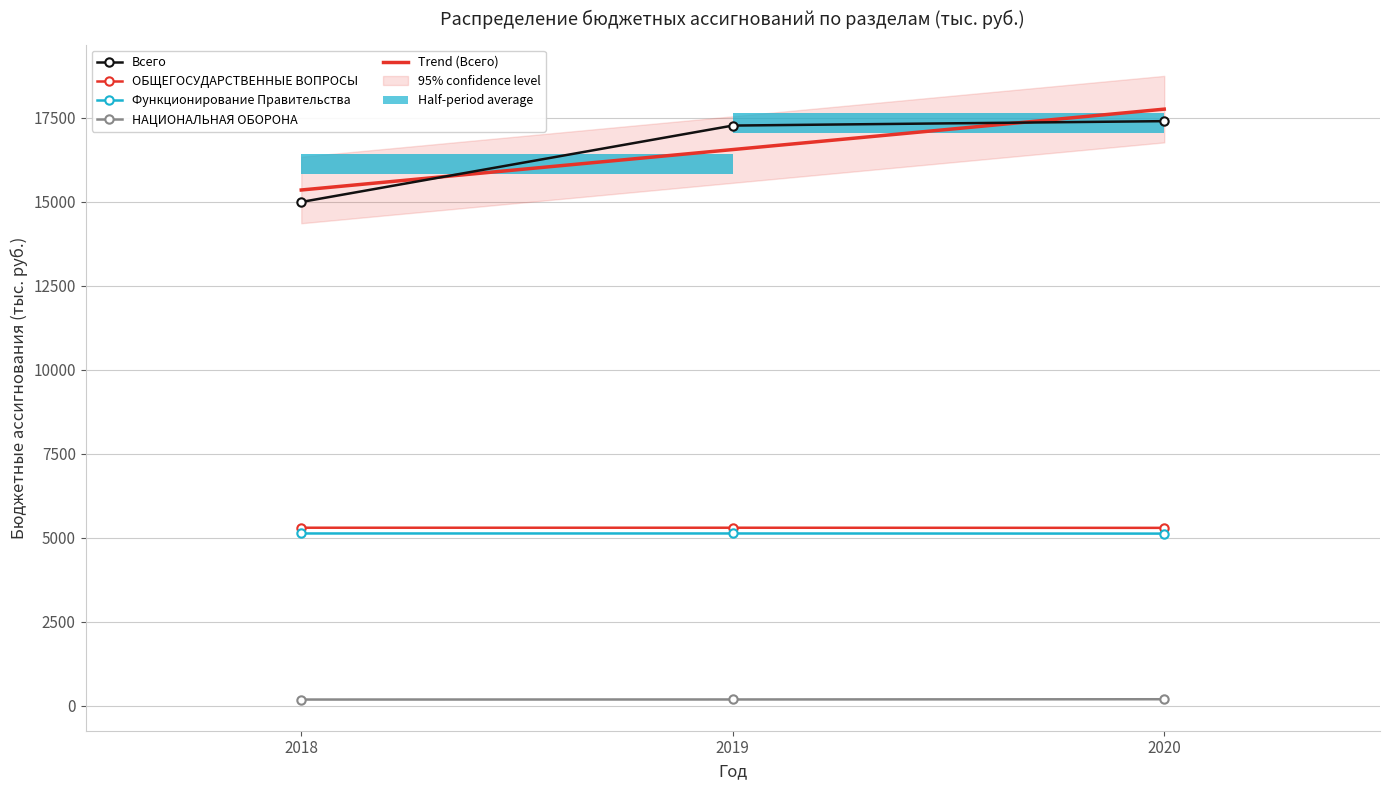

The value of ОБЩЕГОСУДАРСТВЕННЫЕ ВОПРОСЫ at 2020 is 5296.5. True or false?

True